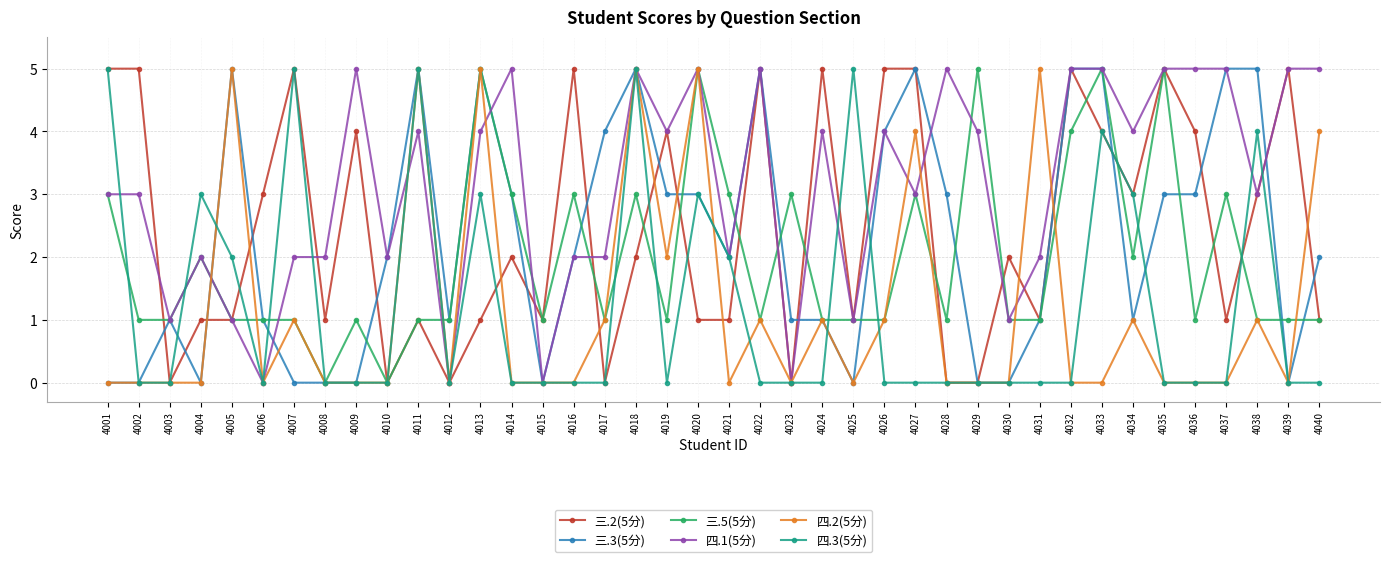

True or false: 三.3(5分) has more than 2 interior local peaks.

True